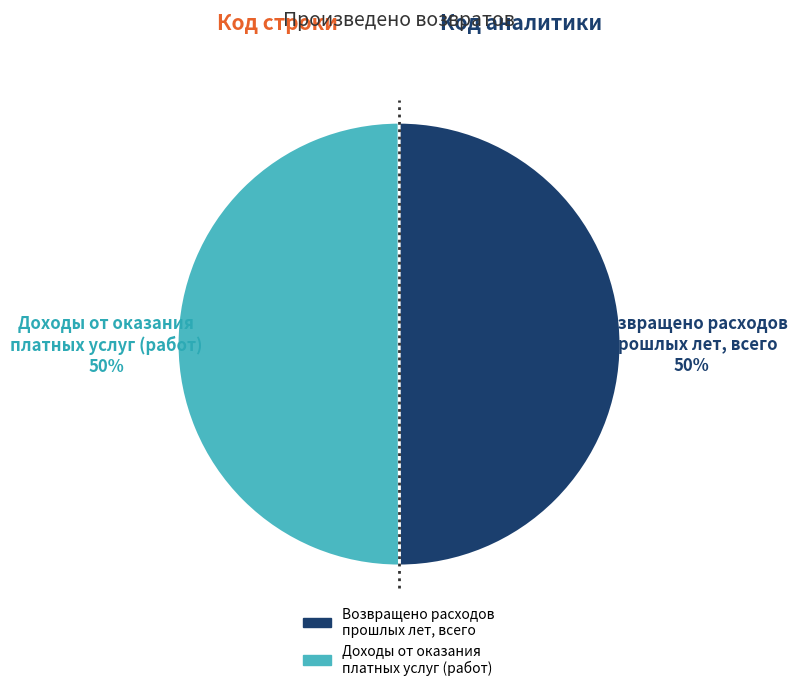

To the nearest percent, what percentage of the pie is Возвращено расходов прошлых лет, всего?

50%